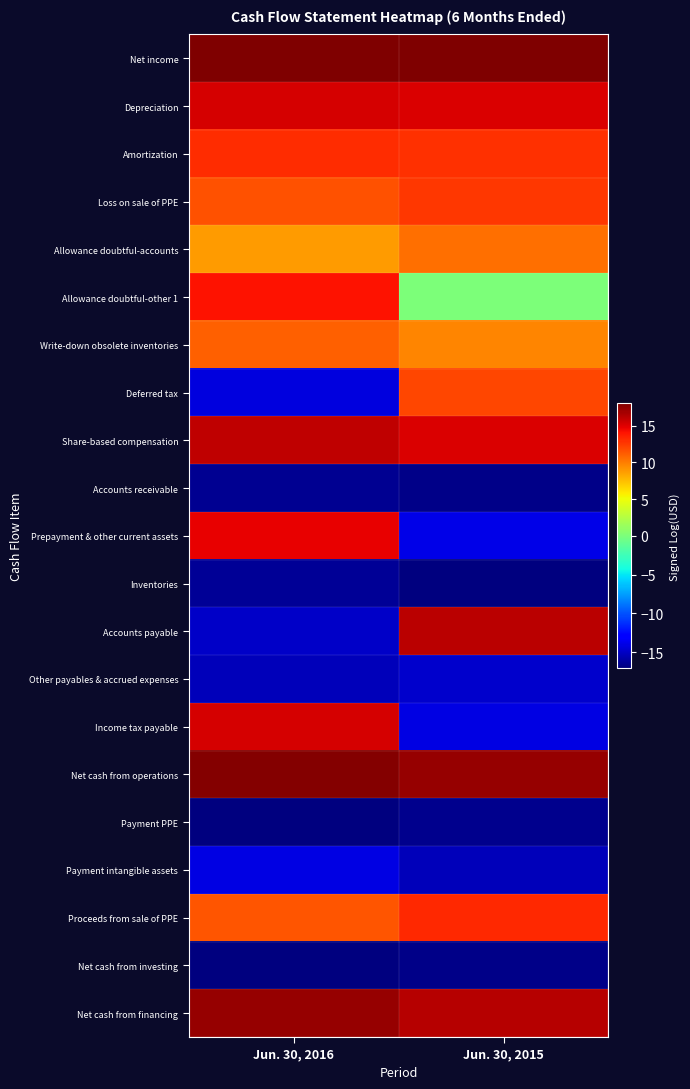

Reading left to right, what are all the values shown in this chart?

Net income: Jun. 30, 2016=18.1	Jun. 30, 2015=18.0
Depreciation: Jun. 30, 2016=15.3	Jun. 30, 2015=15.2
Amortization: Jun. 30, 2016=13.0	Jun. 30, 2015=12.9
Loss on sale of PPE: Jun. 30, 2016=11.7	Jun. 30, 2015=12.7
Allowance doubtful-accounts: Jun. 30, 2016=8.8	Jun. 30, 2015=10.5
Allowance doubtful-other 1: Jun. 30, 2016=14.0	Jun. 30, 2015=0.0
Write-down obsolete inventories: Jun. 30, 2016=11.0	Jun. 30, 2015=9.7
Deferred tax: Jun. 30, 2016=-14.3	Jun. 30, 2015=12.0
Share-based compensation: Jun. 30, 2016=16.0	Jun. 30, 2015=15.2
Accounts receivable: Jun. 30, 2016=-16.4	Jun. 30, 2015=-16.8
Prepayment & other current assets: Jun. 30, 2016=14.7	Jun. 30, 2015=-14.0
Inventories: Jun. 30, 2016=-16.3	Jun. 30, 2015=-17.0
Accounts payable: Jun. 30, 2016=-14.9	Jun. 30, 2015=16.1
Other payables & accrued expenses: Jun. 30, 2016=-15.3	Jun. 30, 2015=-14.7
Income tax payable: Jun. 30, 2016=15.3	Jun. 30, 2015=-14.0
Net cash from operations: Jun. 30, 2016=17.9	Jun. 30, 2015=17.4
Payment PPE: Jun. 30, 2016=-17.0	Jun. 30, 2015=-16.6
Payment intangible assets: Jun. 30, 2016=-14.1	Jun. 30, 2015=-15.3
Proceeds from sale of PPE: Jun. 30, 2016=11.5	Jun. 30, 2015=13.2
Net cash from investing: Jun. 30, 2016=-17.1	Jun. 30, 2015=-16.8
Net cash from financing: Jun. 30, 2016=17.3	Jun. 30, 2015=16.3